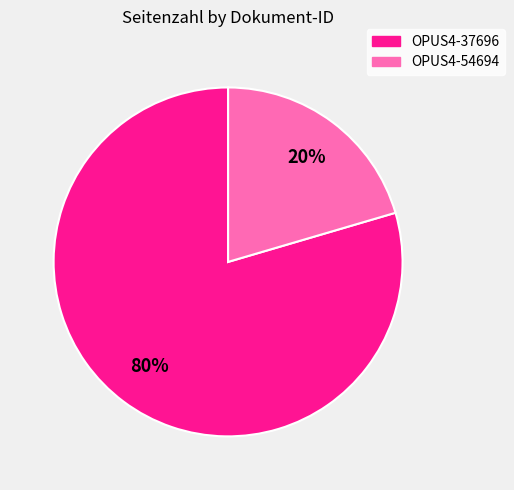

The OPUS4-37696 slice represents 94% of the pie. True or false?

False